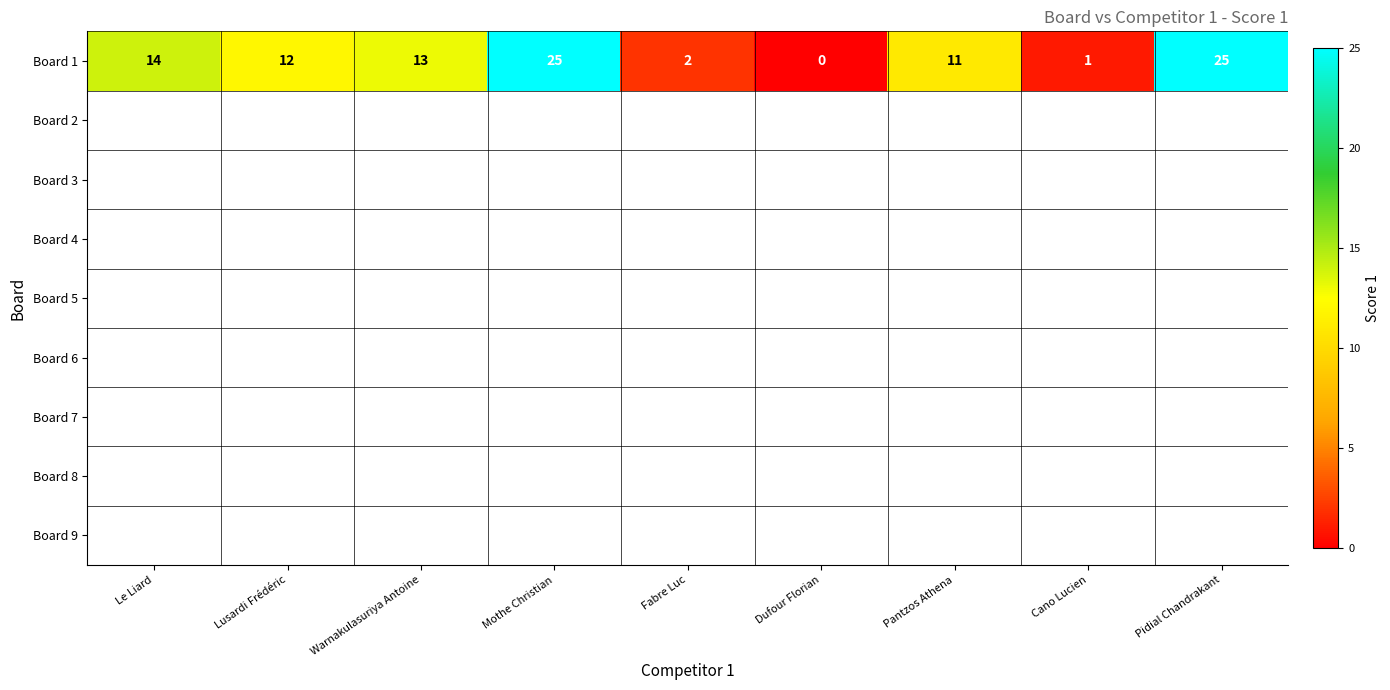

What is the ratio of the value at Pidial Chandrakant to the value at Mothe Christian?

1.0